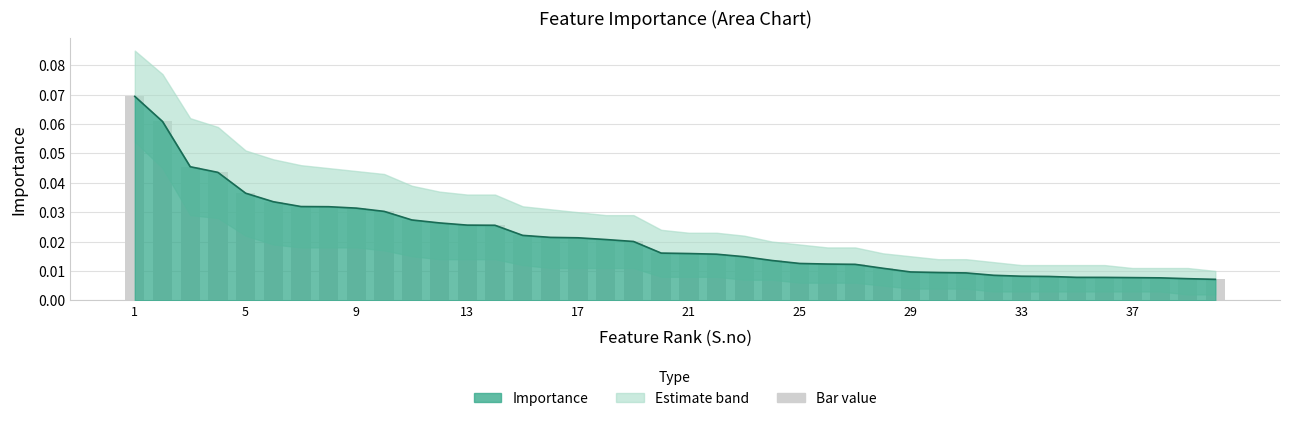

What is the sum of the values at 2 and 35?

0.1